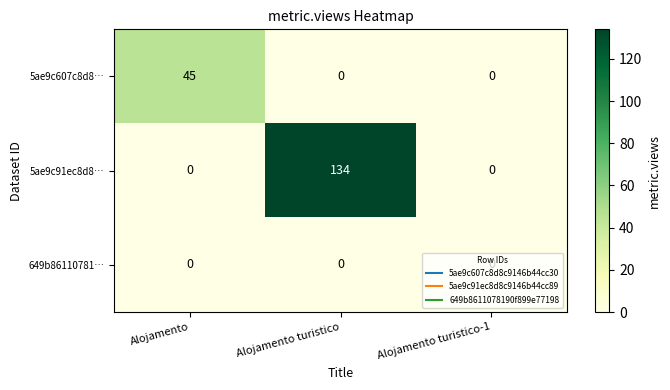

Is the value of 5ae9c91ec8d8… at Alojamento turistico greater than the value of 649b86110781… at Alojamento turistico?

Yes